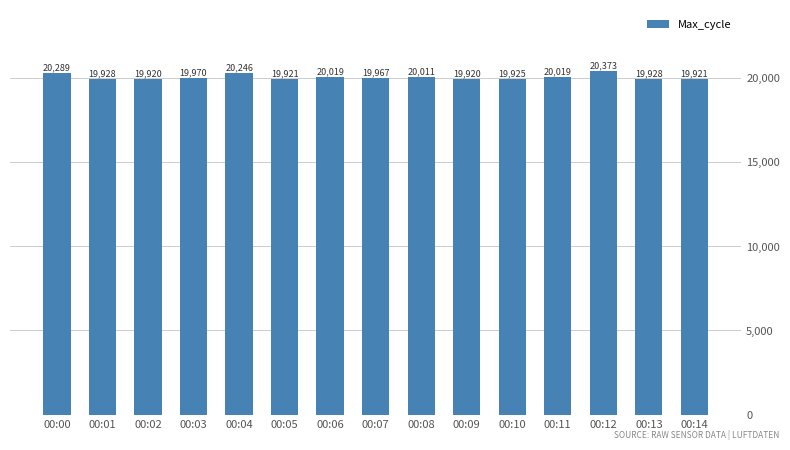

What is the greatest value displayed?

20373